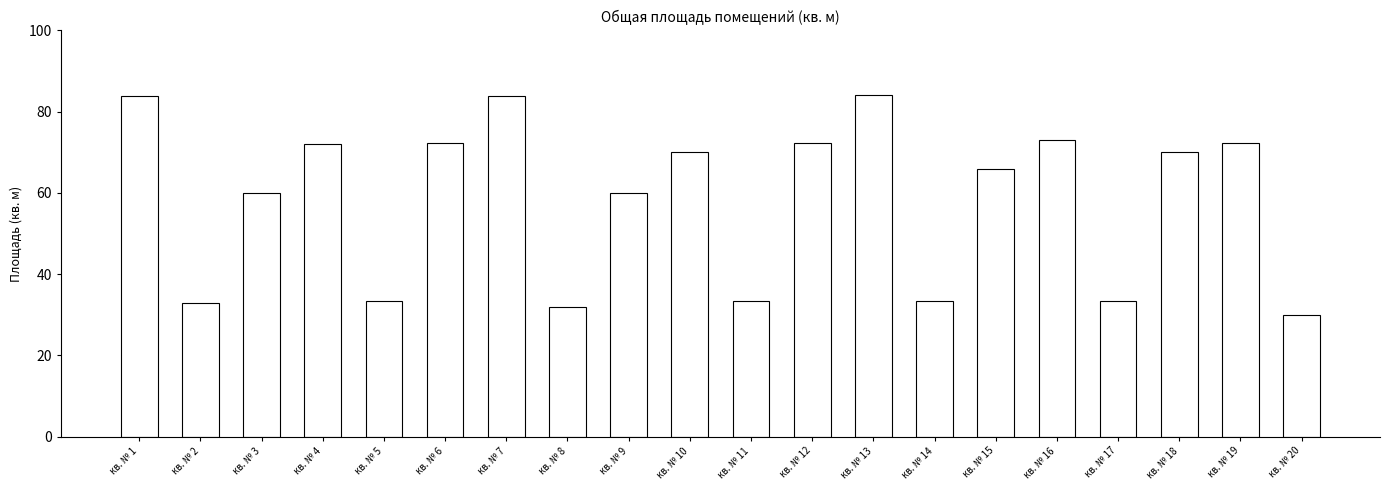

What is the value of the 4th bar from the left?

72.0